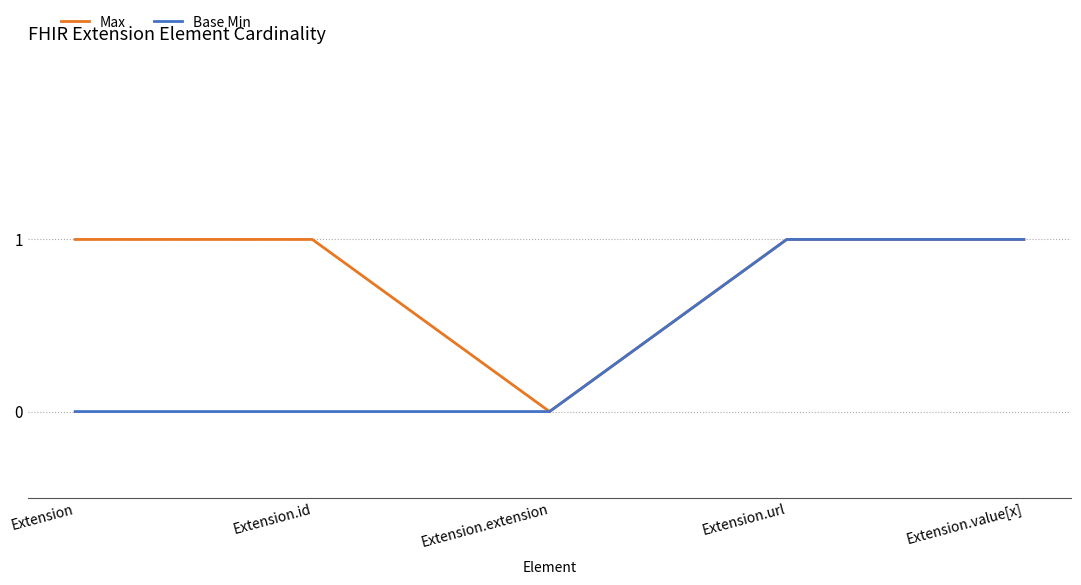

Which series has the largest total across all categories?

Max